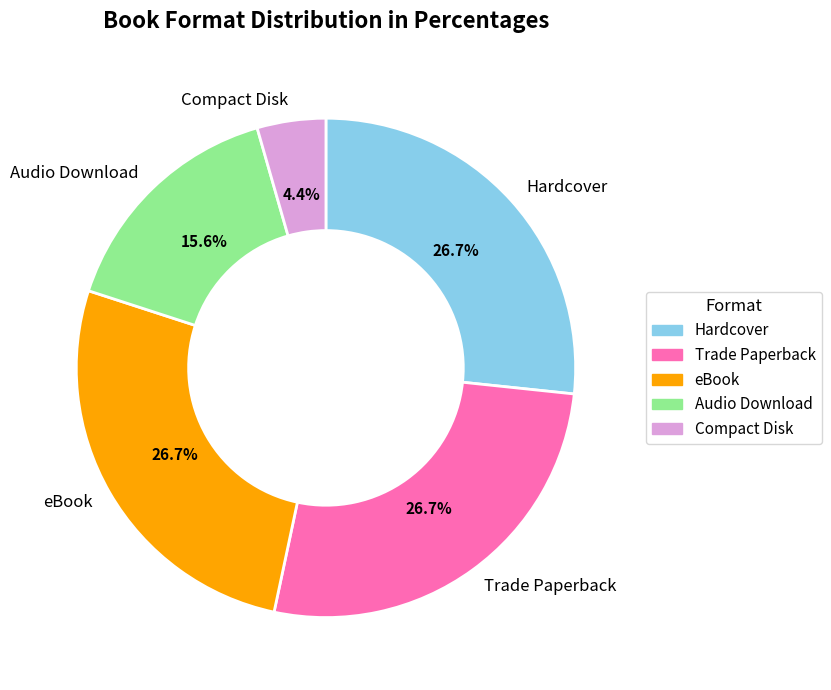

To the nearest percent, what is the combined percentage of Trade Paperback and Audio Download?

42%